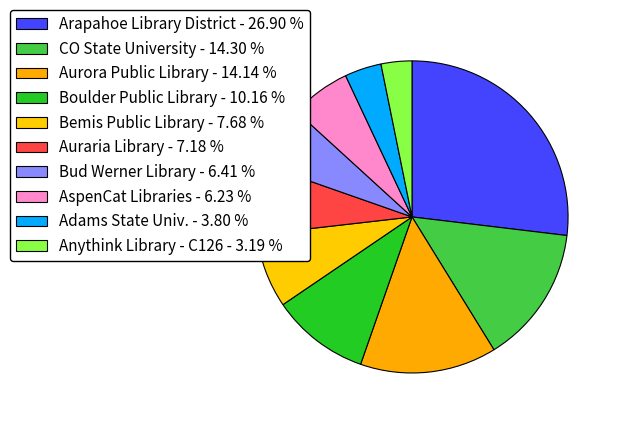

True or false: Boulder Public Library accounts for 10% of the total.

True